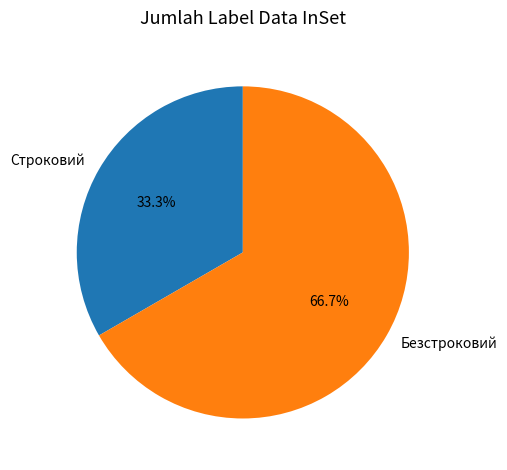

To the nearest percent, what percentage of the pie is Строковий?

33%